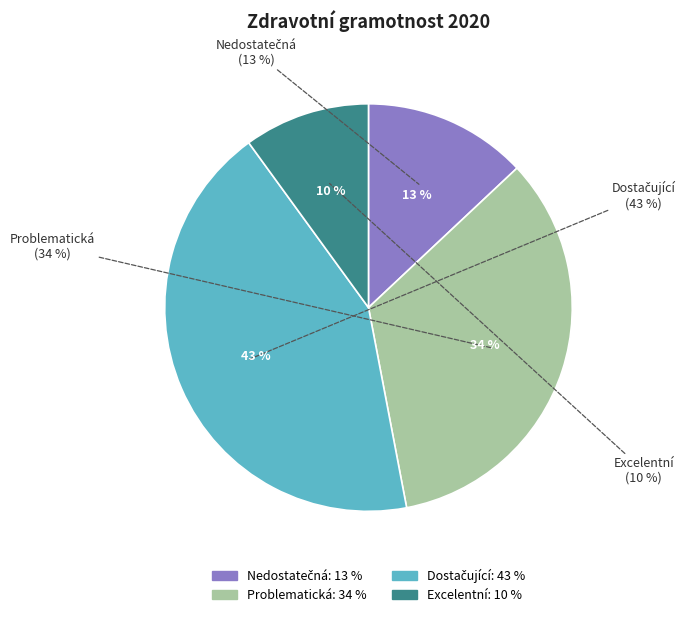

What is the largest slice in the pie chart?

Dostačující